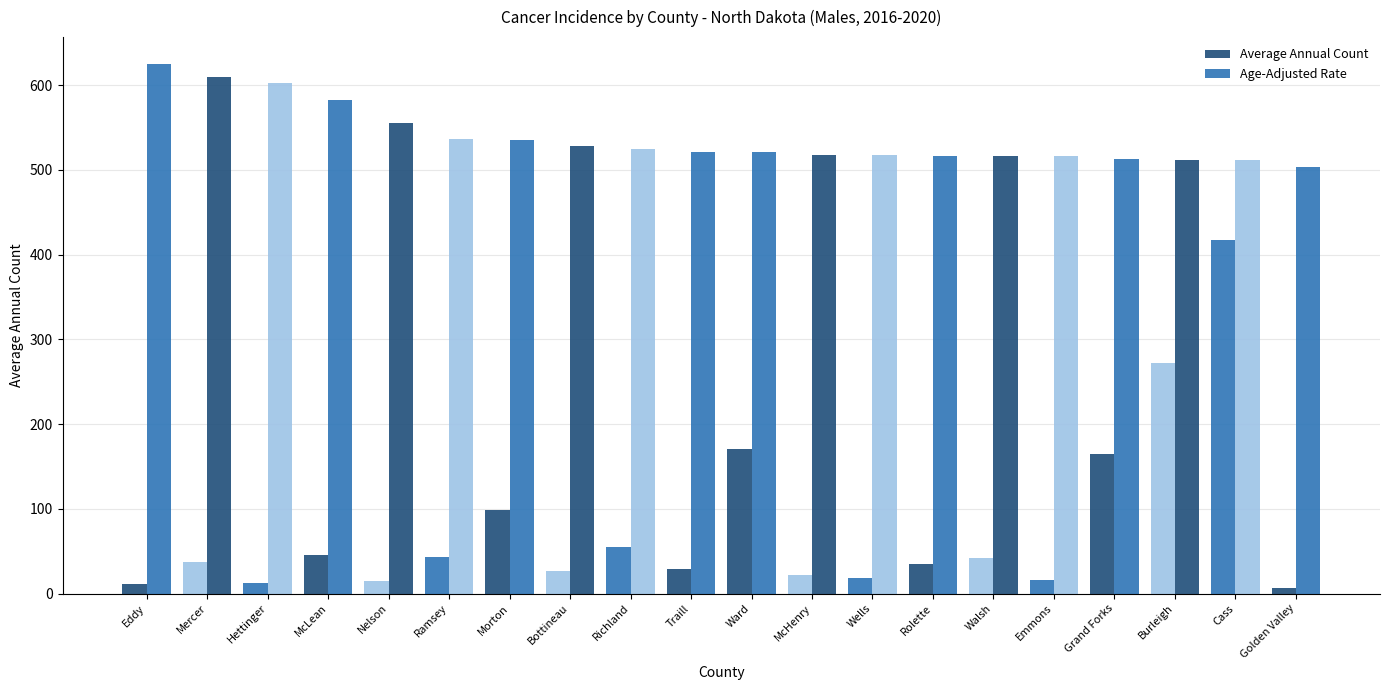

How many bars are there in total?

40